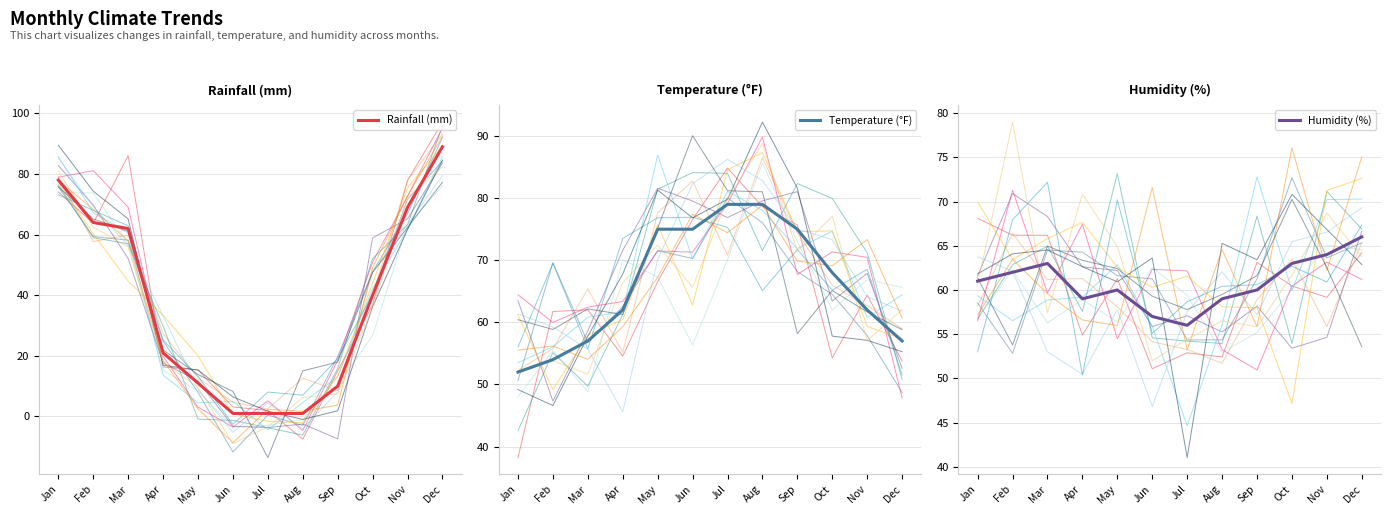

Which series ends up on top after the final intersection of Humidity (%) and Rainfall (mm)?

Rainfall (mm)